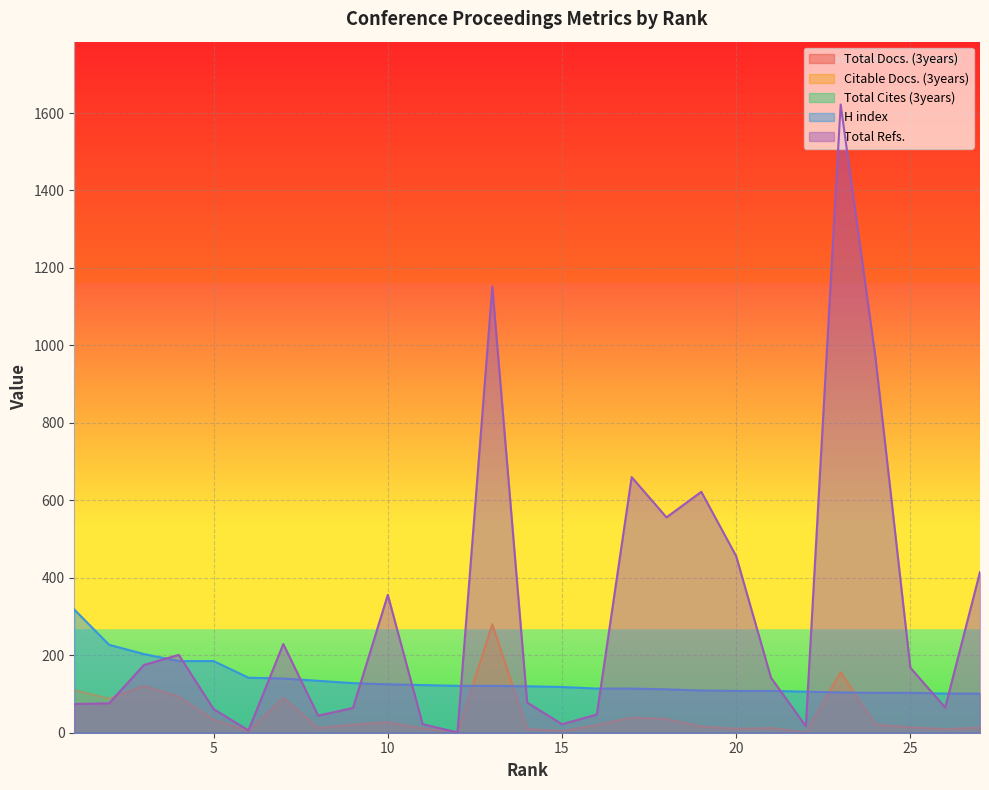

What is the difference between the maximum and minimum values in the Total Refs. series?

1621